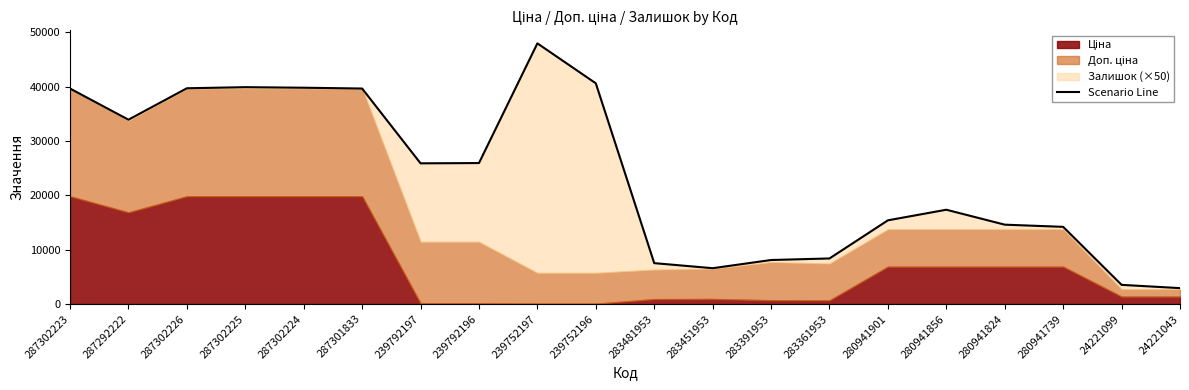

Approximately how many times larger is the value at 24221043 compared to 280941856?

0.2